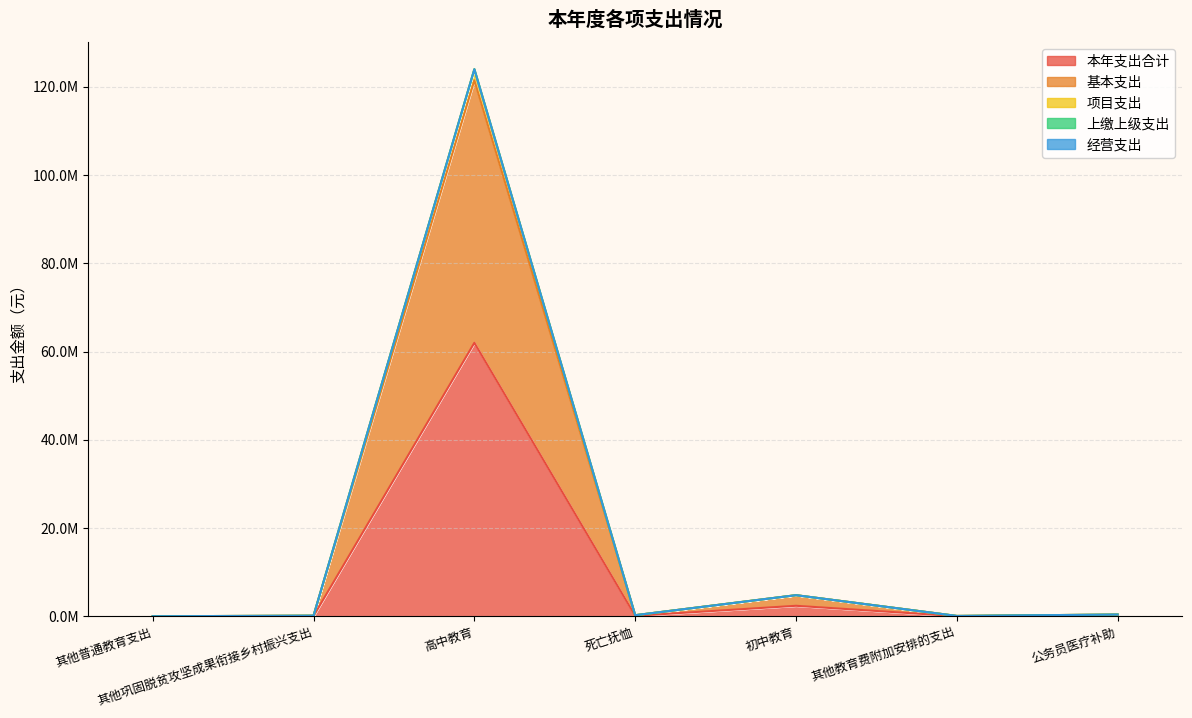

True or false: 本年支出合计 and 项目支出 intersect in this chart.

False